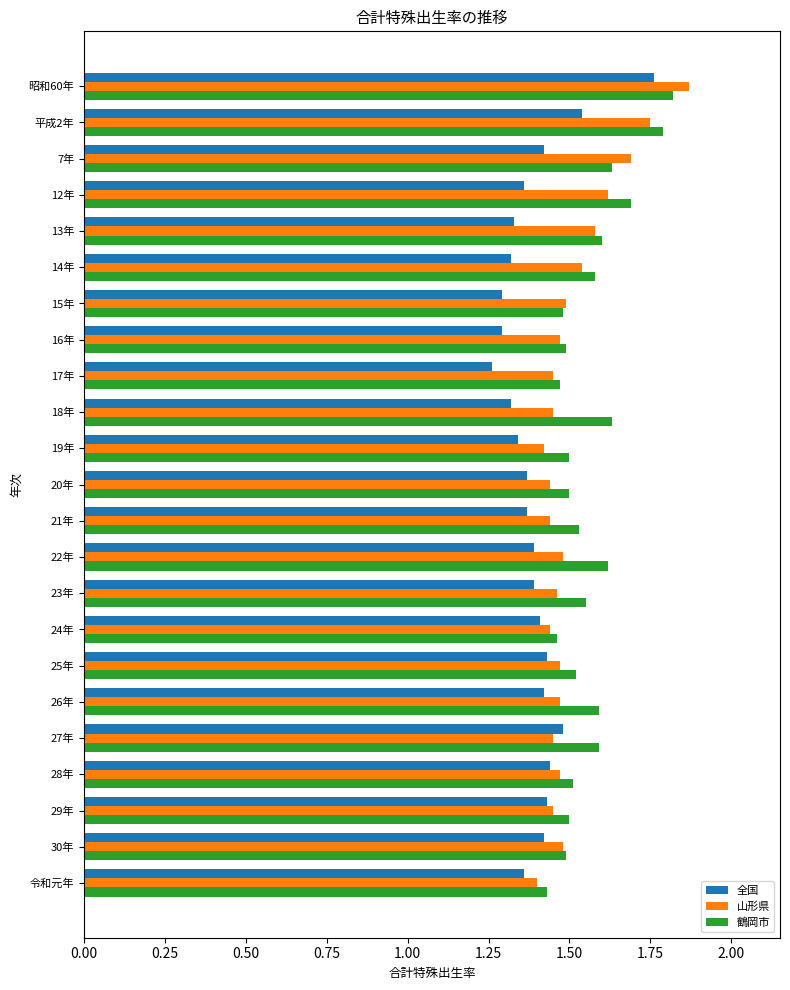

Which series has the widest spread of values?

全国